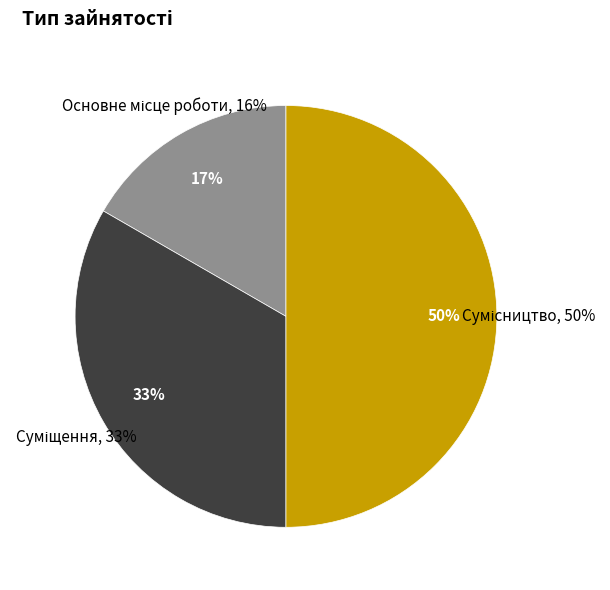

To the nearest percent, what portion does Сумісництво represent?

50%